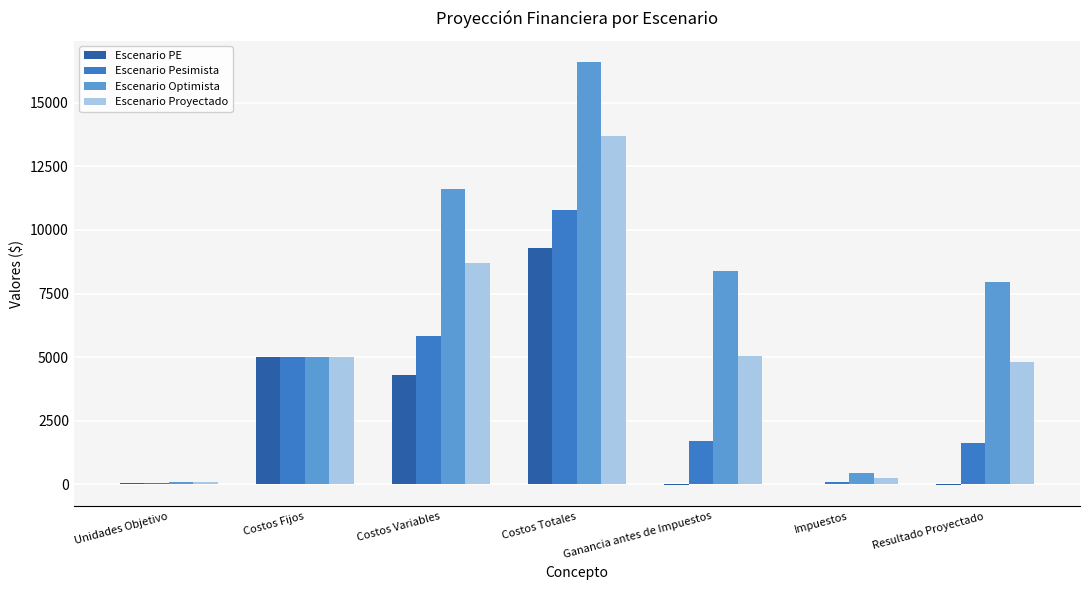

Which series changed the most between Ganancia antes de Impuestos and Resultado Proyectado?

Escenario Optimista